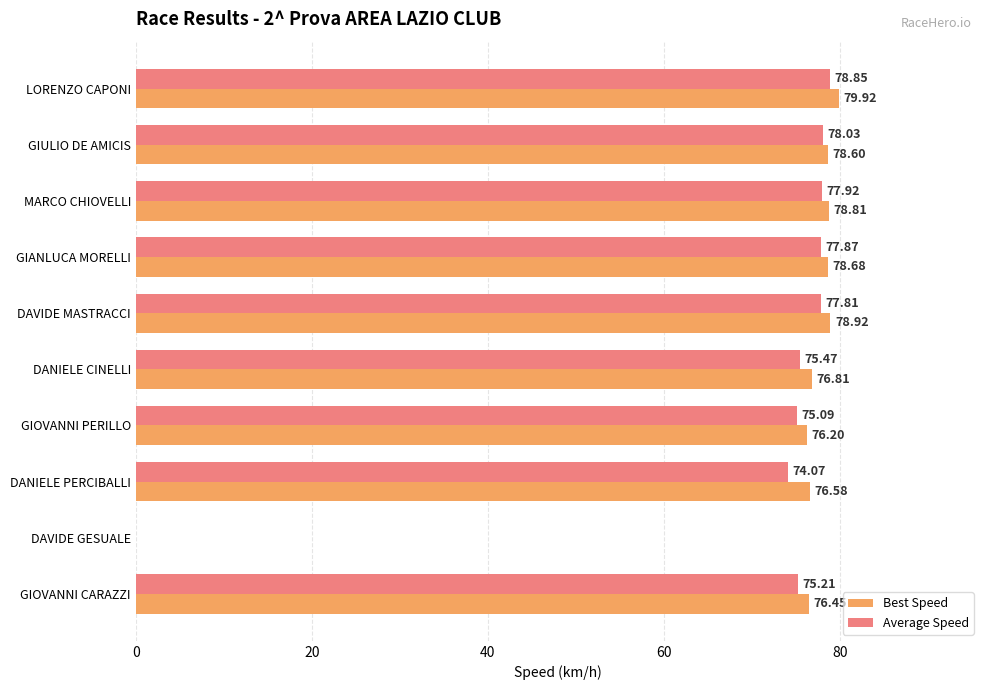

What is the sum of all Best Speed values?

701.0